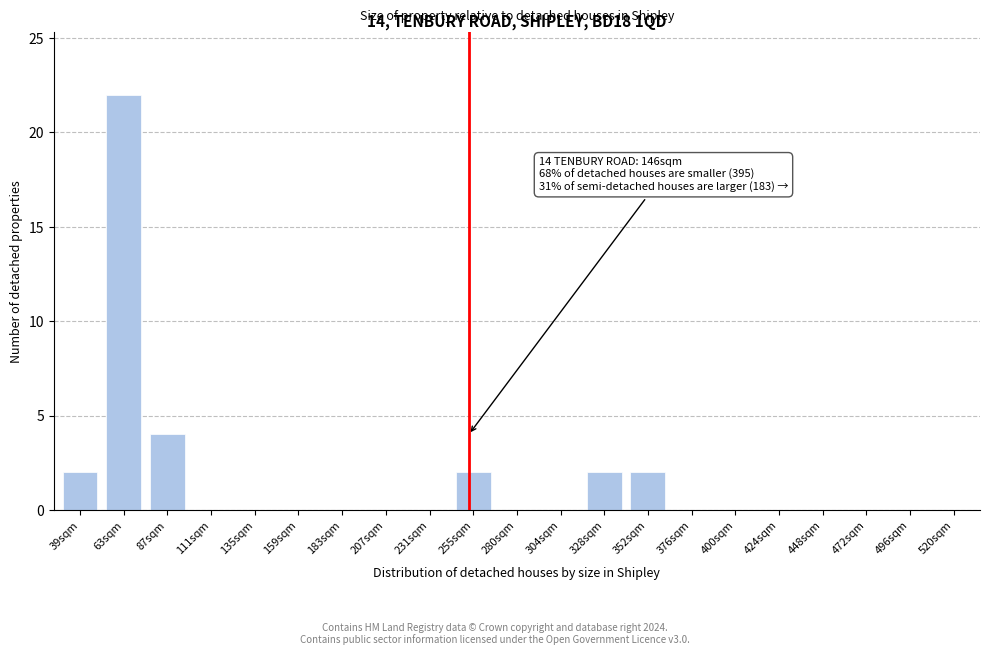

Reading right to left, extract all data points from this chart.

520sqm=0	496sqm=0	472sqm=0	448sqm=0	424sqm=0	400sqm=0	376sqm=0	352sqm=2	328sqm=2	304sqm=0	280sqm=0	255sqm=2	231sqm=0	207sqm=0	183sqm=0	159sqm=0	135sqm=0	111sqm=0	87sqm=4	63sqm=22	39sqm=2